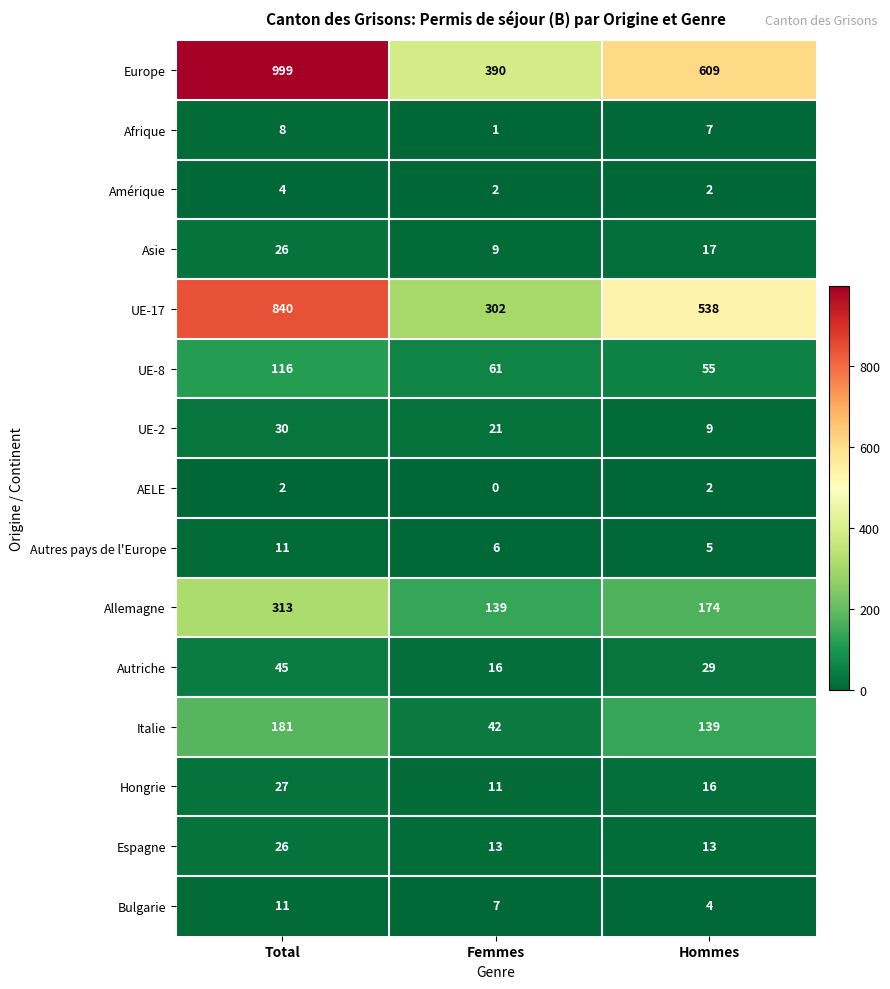

Is it true that Espagne equals 46 at Total?

False